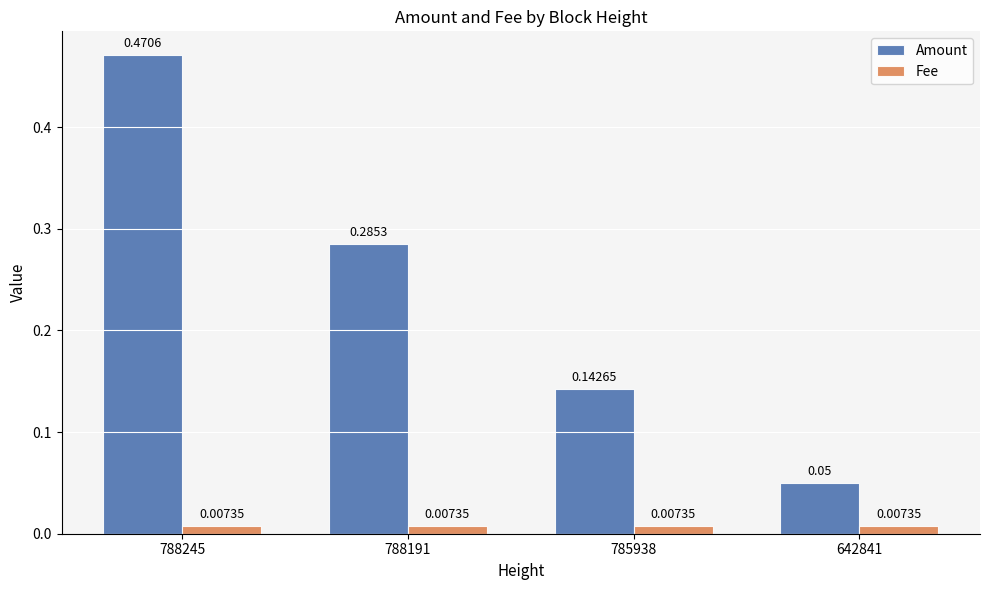

Which series has the largest total across all categories?

Amount